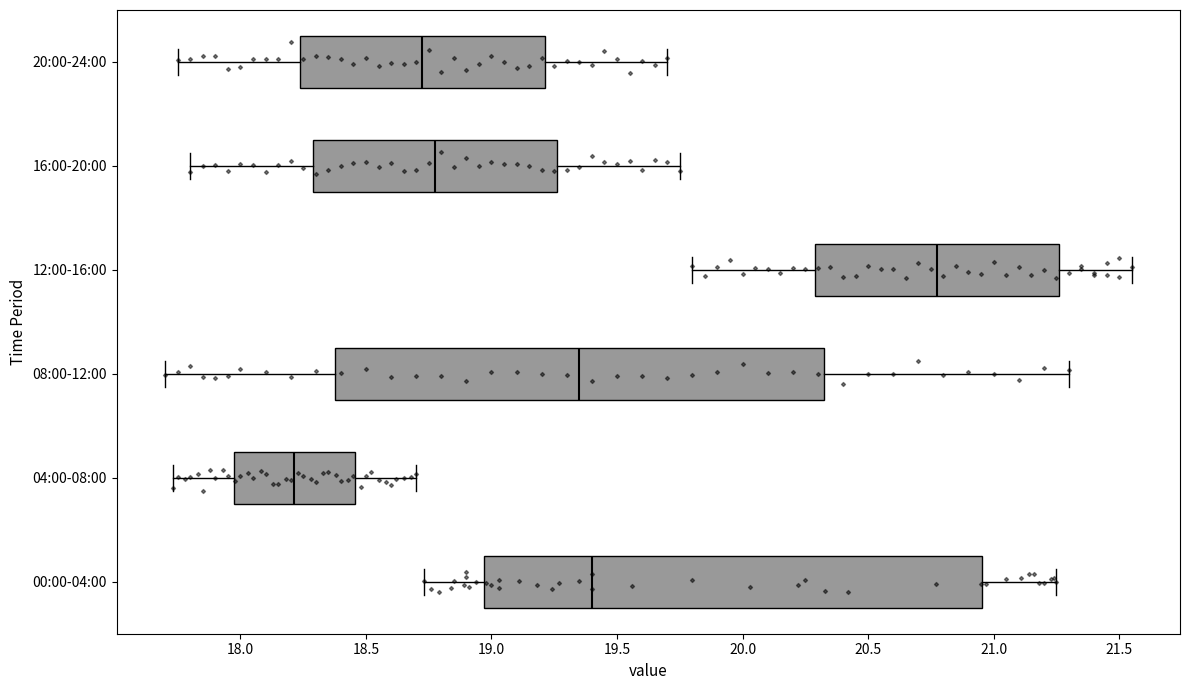

Reading bottom to top, transcribe this box plot: for each box, give where its median line is, the range the box spans, and where its two whiskers end, as read against the x-axis. The values are not printed on the chart, so give them approximately, as read against the axis.

00:00-04:00: median 19.40, box 18.95 to 20.95, whiskers 18.75 to 21.25
04:00-08:00: median 18.20, box 17.95 to 18.45, whiskers 17.75 to 18.70
08:00-12:00: median 19.35, box 18.40 to 20.35, whiskers 17.70 to 21.30
12:00-16:00: median 20.80, box 20.30 to 21.25, whiskers 19.80 to 21.55
16:00-20:00: median 18.80, box 18.30 to 19.25, whiskers 17.80 to 19.75
20:00-24:00: median 18.75, box 18.25 to 19.20, whiskers 17.75 to 19.70